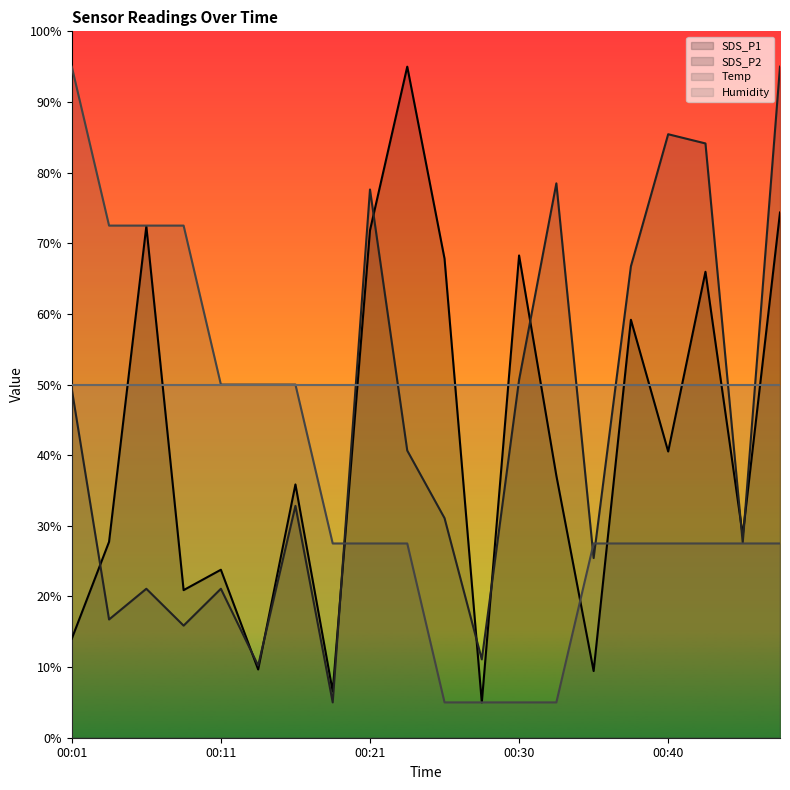

Is the value of SDS_P2 at 00:01 greater than the value of SDS_P1 at 00:25?

No